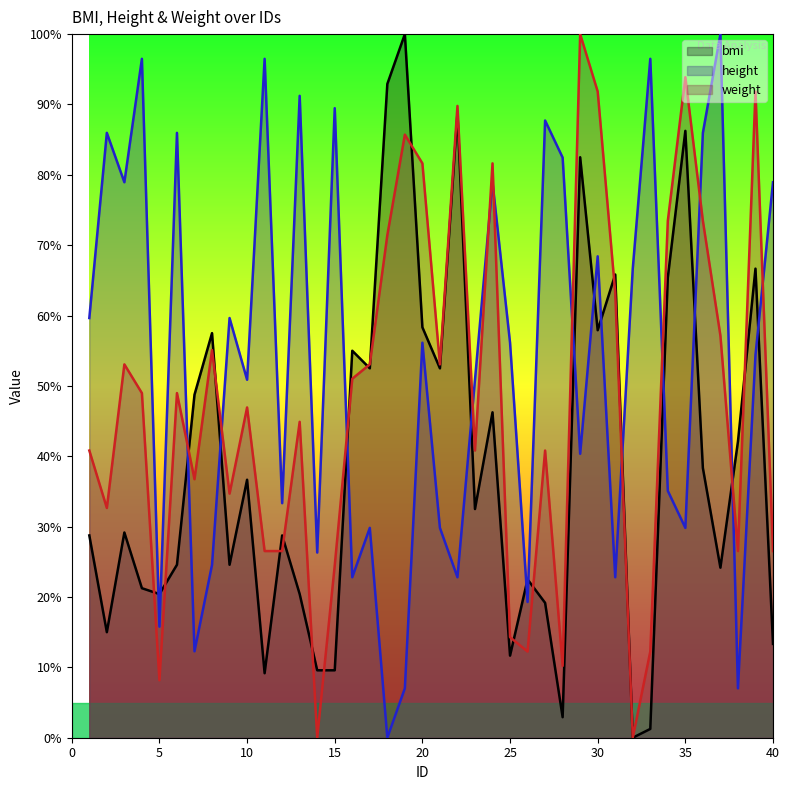

Is the value of weight at 12 greater than the value of bmi at 11?

Yes